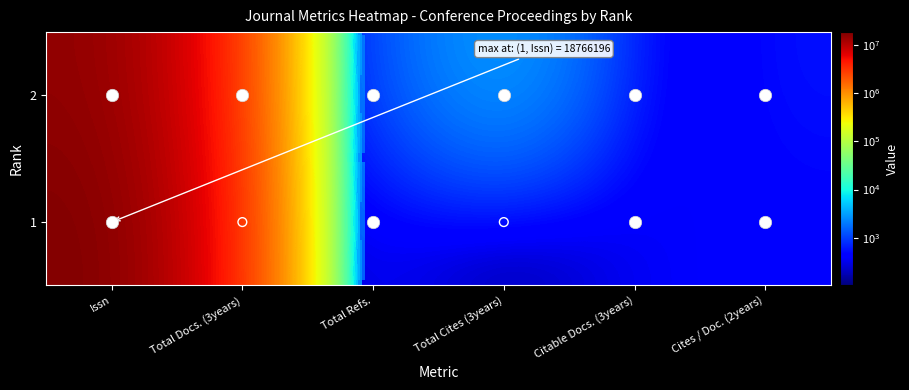

Which series has the largest total across all categories?

1